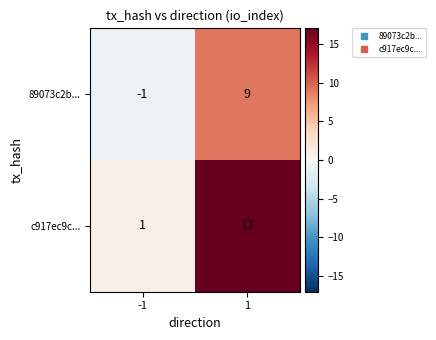

At how many categories does at least one series exceed 16?

1